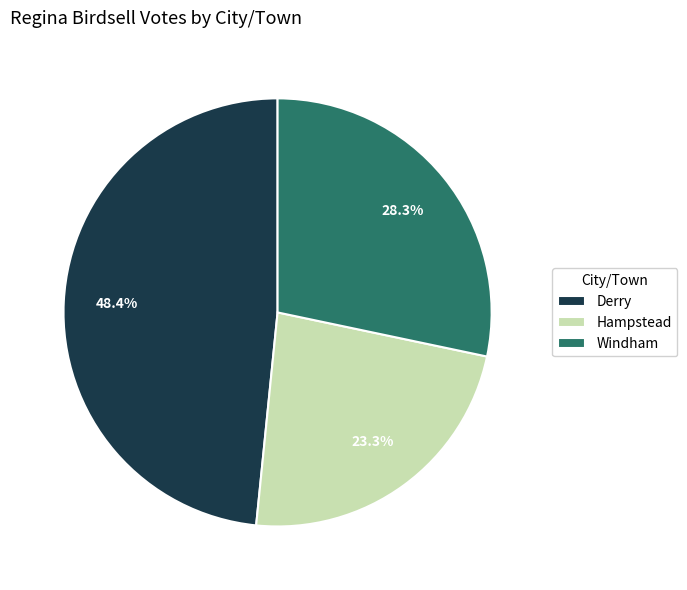

What percentage is NOT represented by Derry?

51.6%